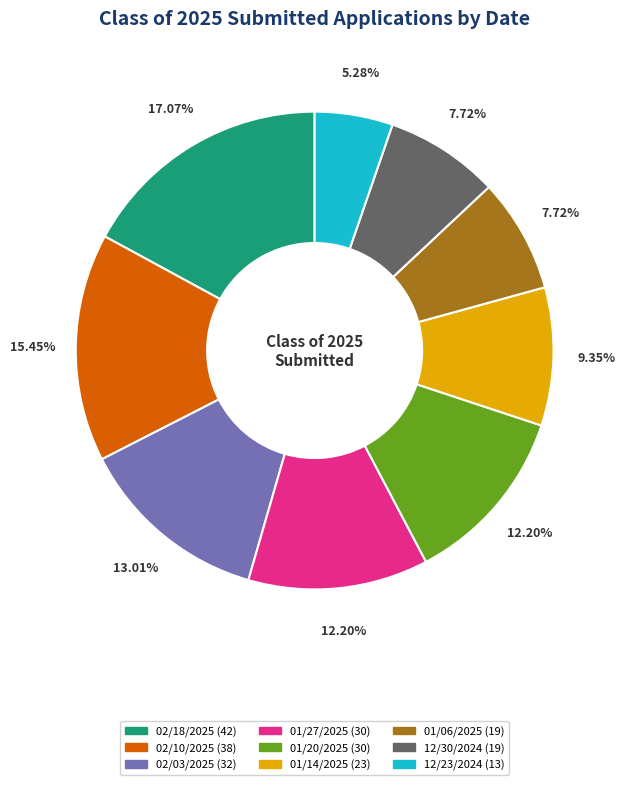

What percentage is the 02/10/2025 slice, to the nearest percent?

15%